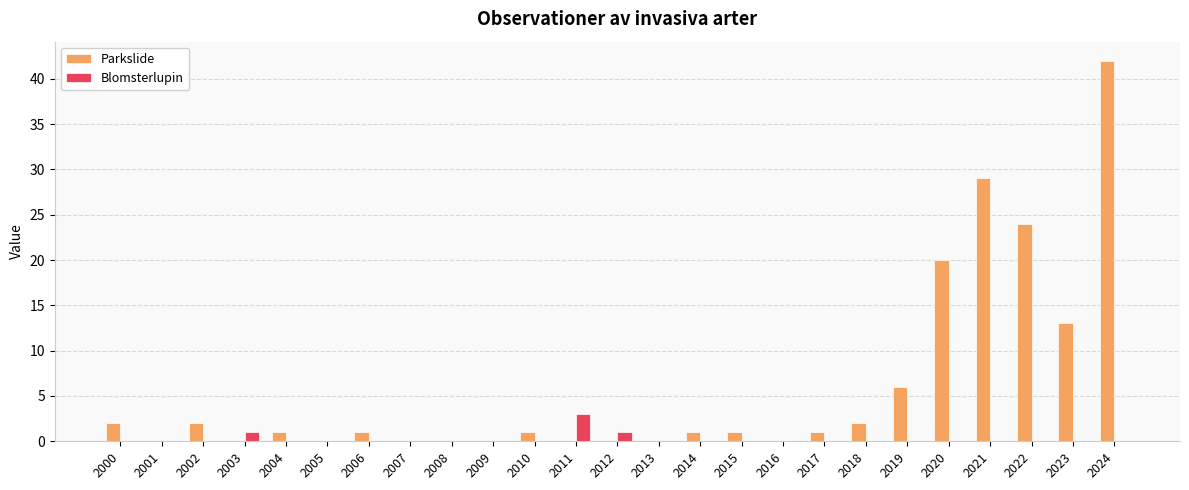

What is the highest value of the Parkslide series?

42